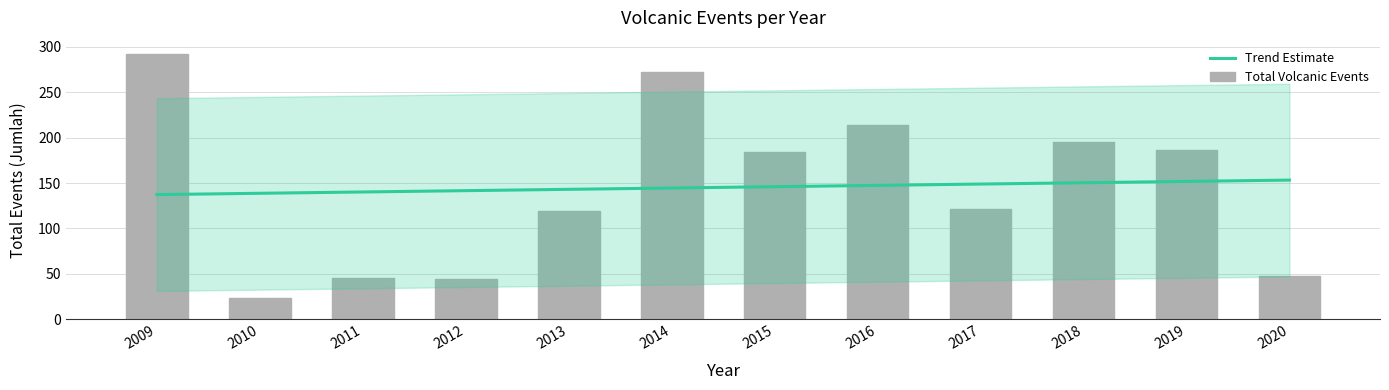

How many bars are there in total?

12